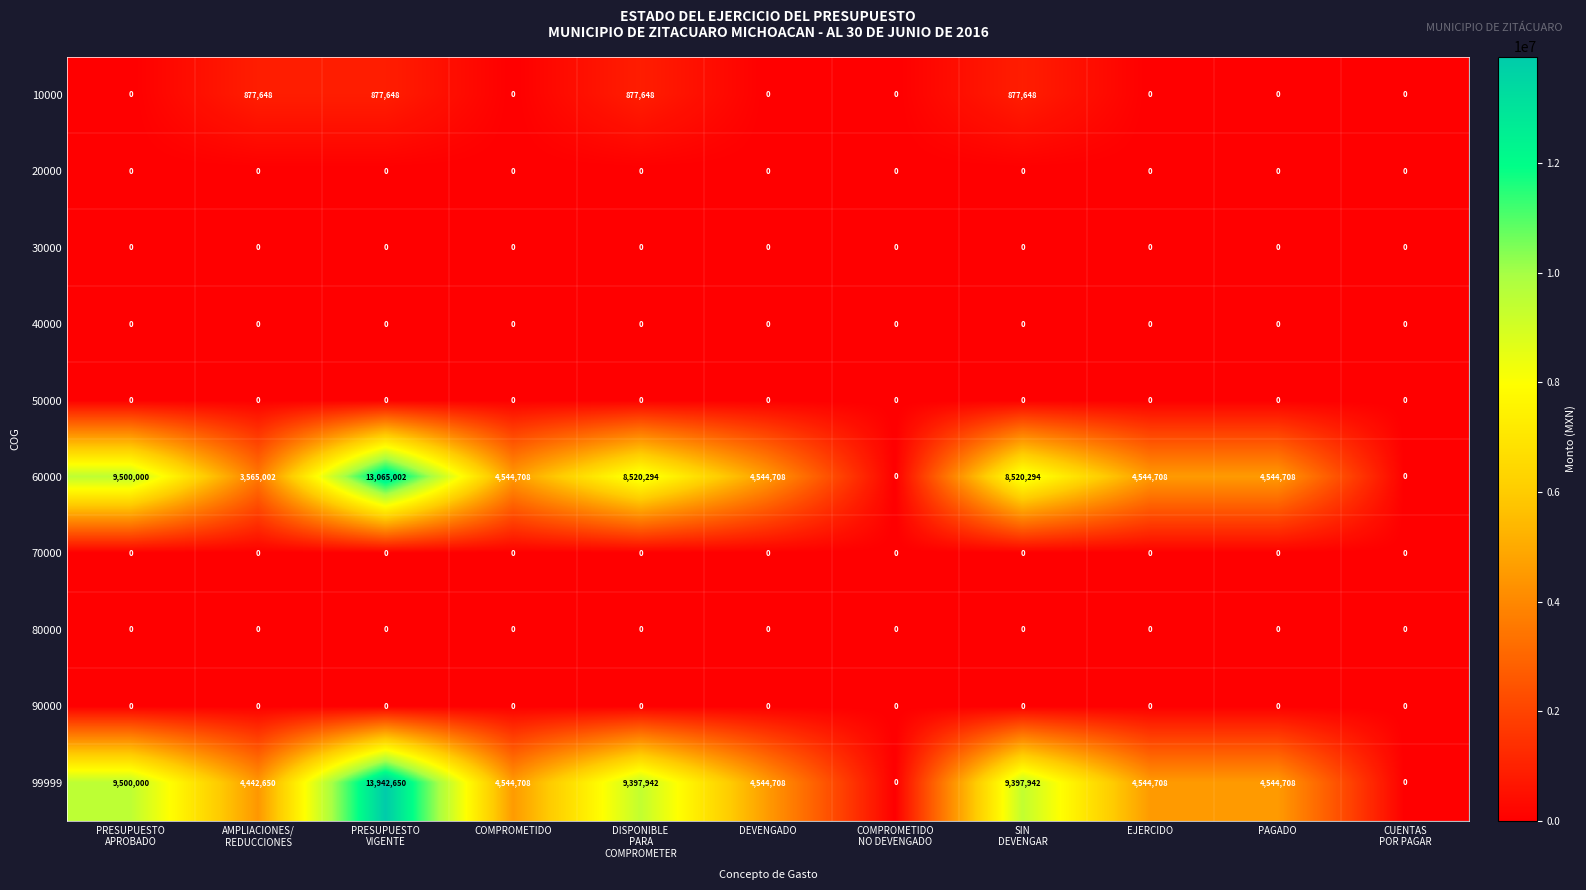

Which series has the widest spread of values?

99999